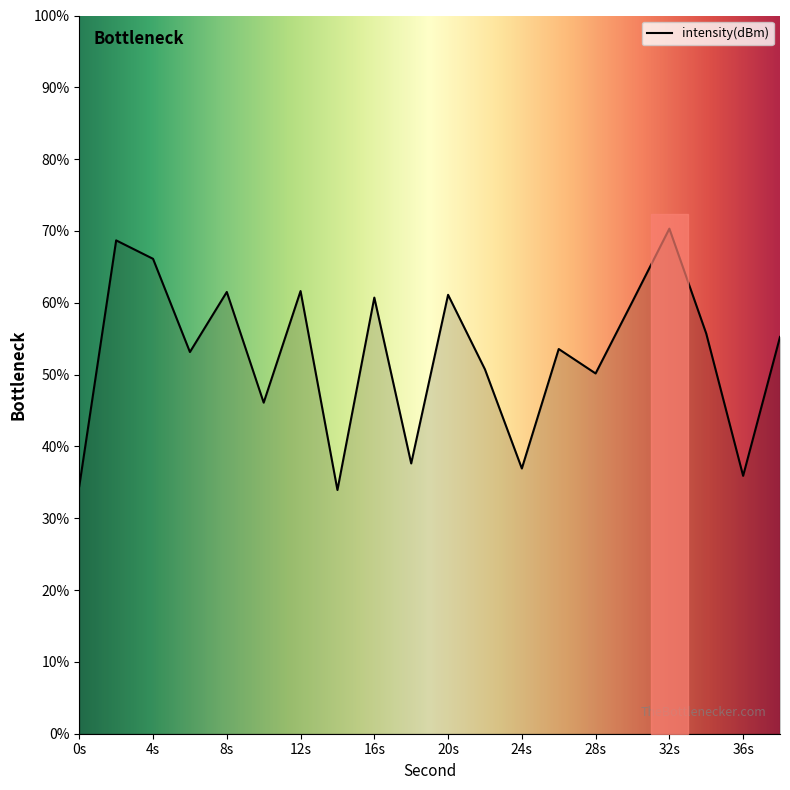

Is it true that intensity(dBm) equals 50.2 at 28s?

True